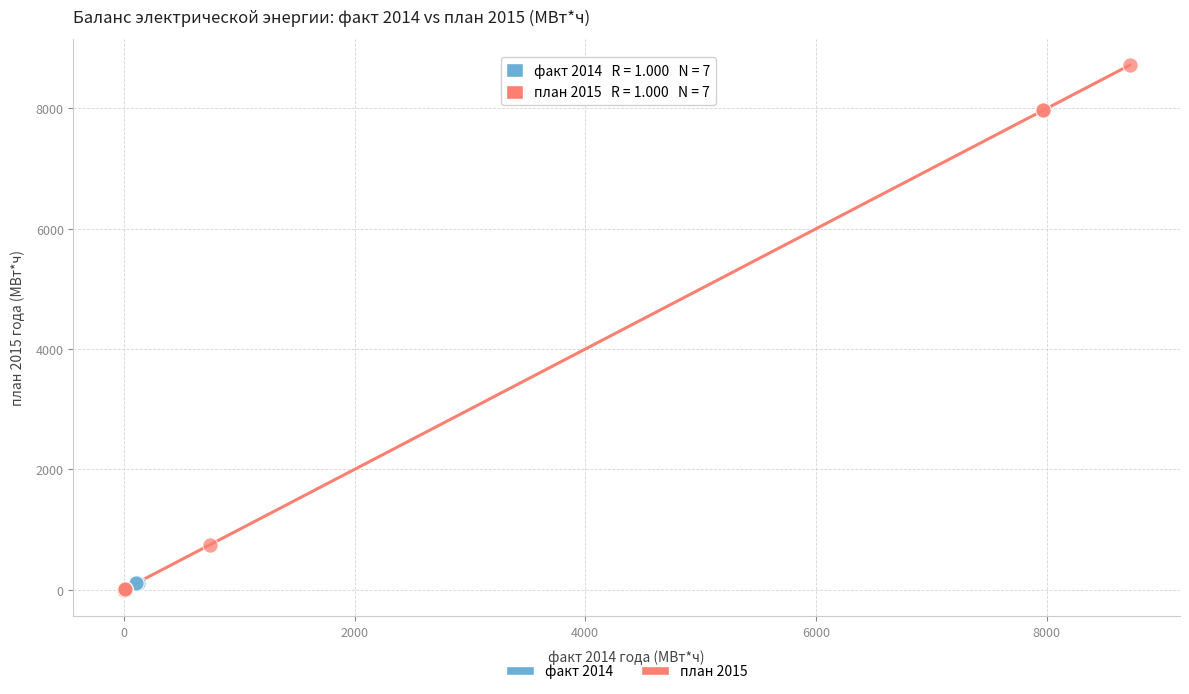

Which series has the widest spread of Y values?

план 2015